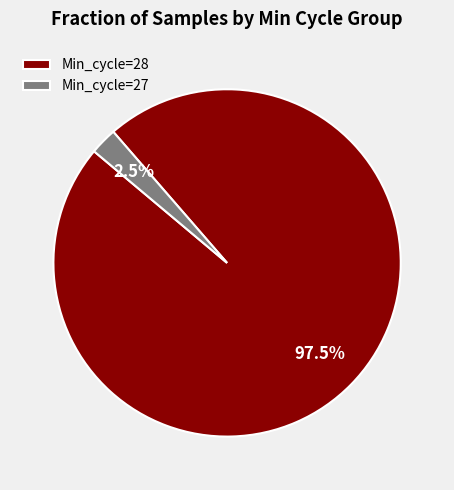

Between Min_cycle=27 and Min_cycle=28, which is larger?

Min_cycle=28